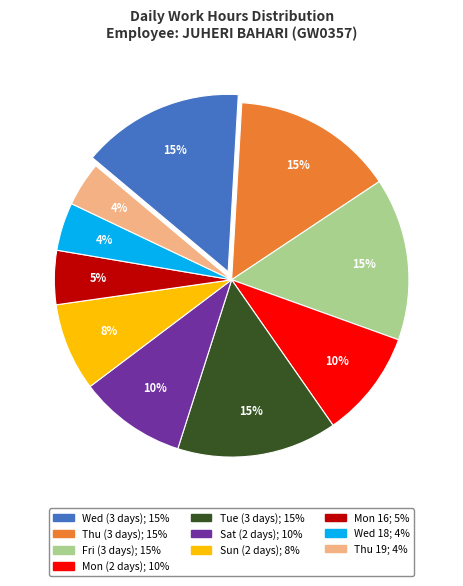

To the nearest percent, what is the difference between the largest and smallest slice percentages?

11%